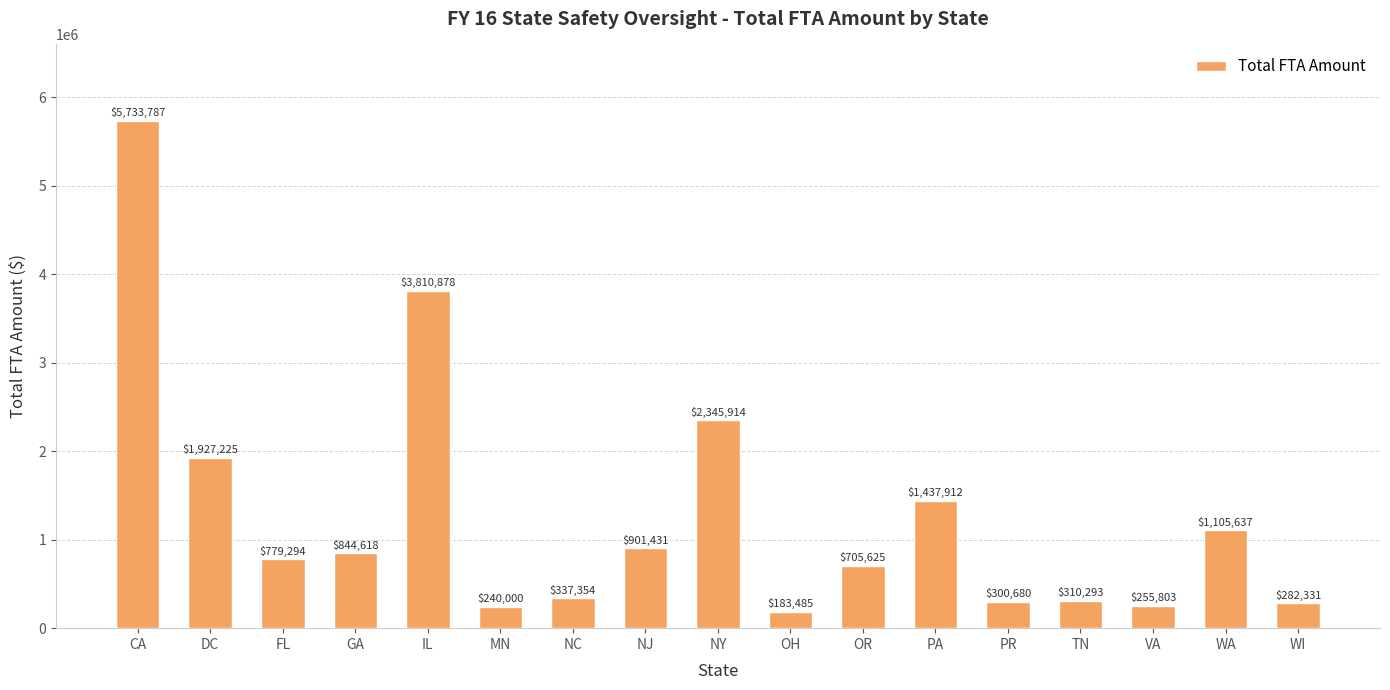

What is the change in value from MN to NY?

+2105914